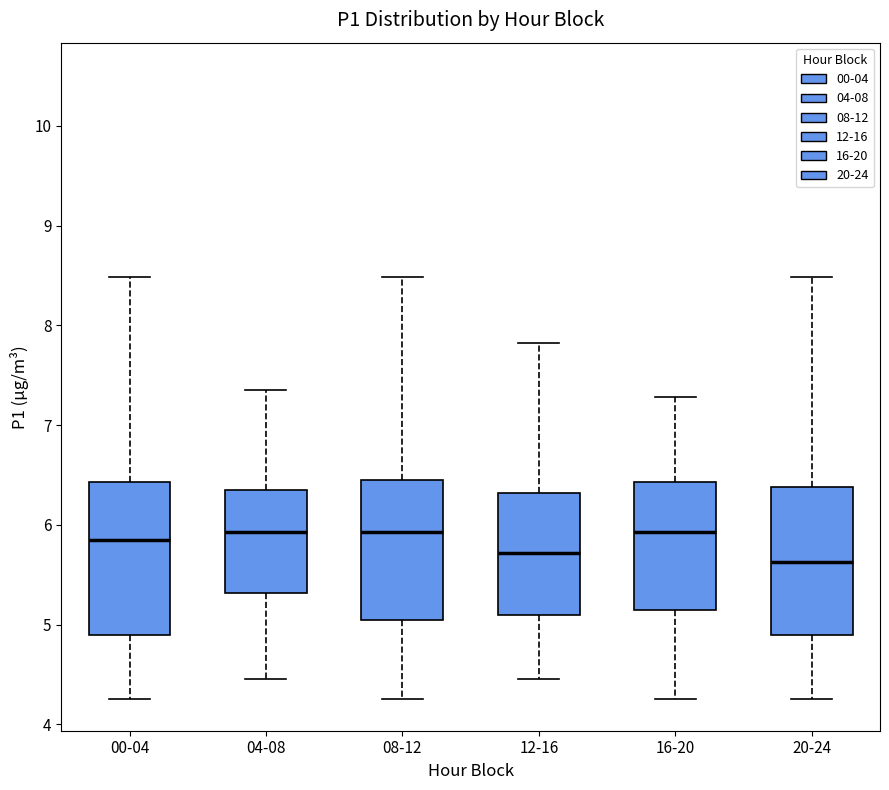

Reading left to right, read every box against the y-axis: the position of its median line, the range the box covers, and the ends of its whiskers. The values are not printed on the chart, so give them approximately, as read against the axis.

00-04: median 5.9, box 4.9 to 6.4, whiskers 4.3 to 8.5
04-08: median 5.9, box 5.3 to 6.4, whiskers 4.5 to 7.4
08-12: median 5.9, box 5.1 to 6.5, whiskers 4.3 to 8.5
12-16: median 5.7, box 5.1 to 6.3, whiskers 4.5 to 7.8
16-20: median 5.9, box 5.2 to 6.4, whiskers 4.3 to 7.3
20-24: median 5.6, box 4.9 to 6.4, whiskers 4.3 to 8.5